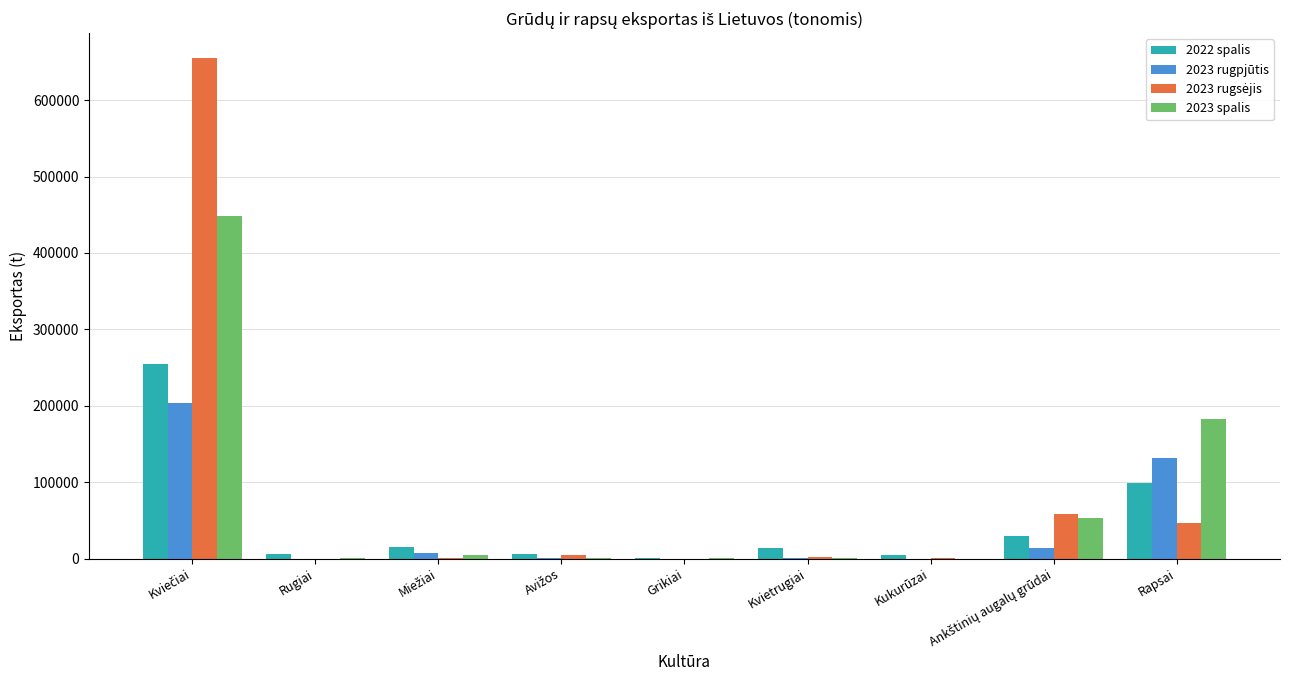

What is the sum of all 2022 spalis values?

428340.7